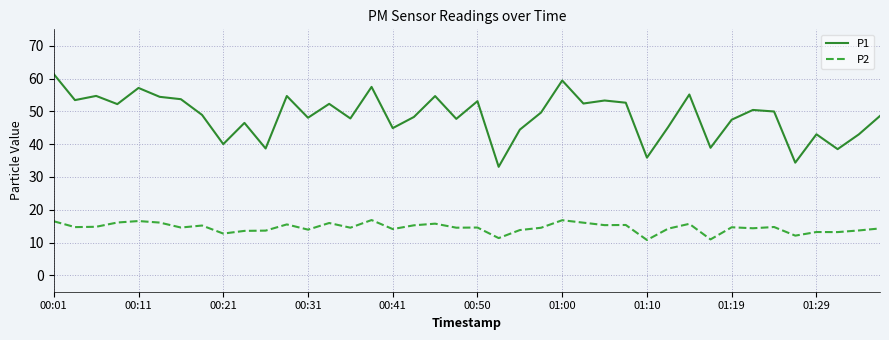

What is the average value of the P1 series?

48.6